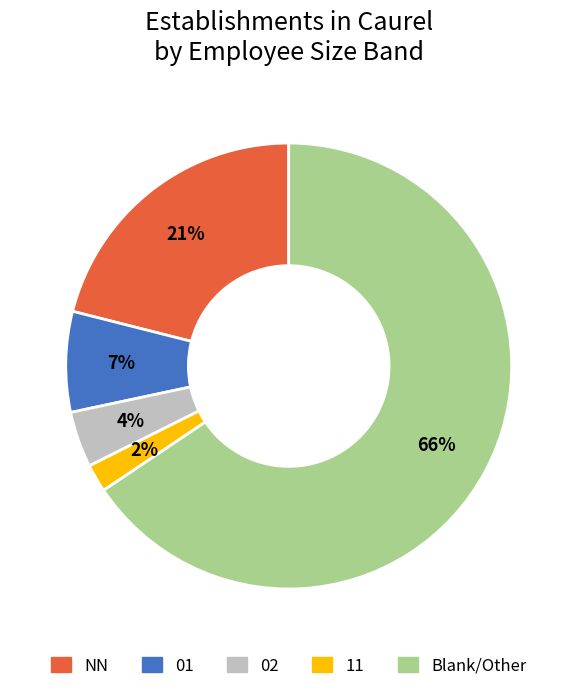

To the nearest percent, what is the difference between the largest and smallest slice percentages?

64%